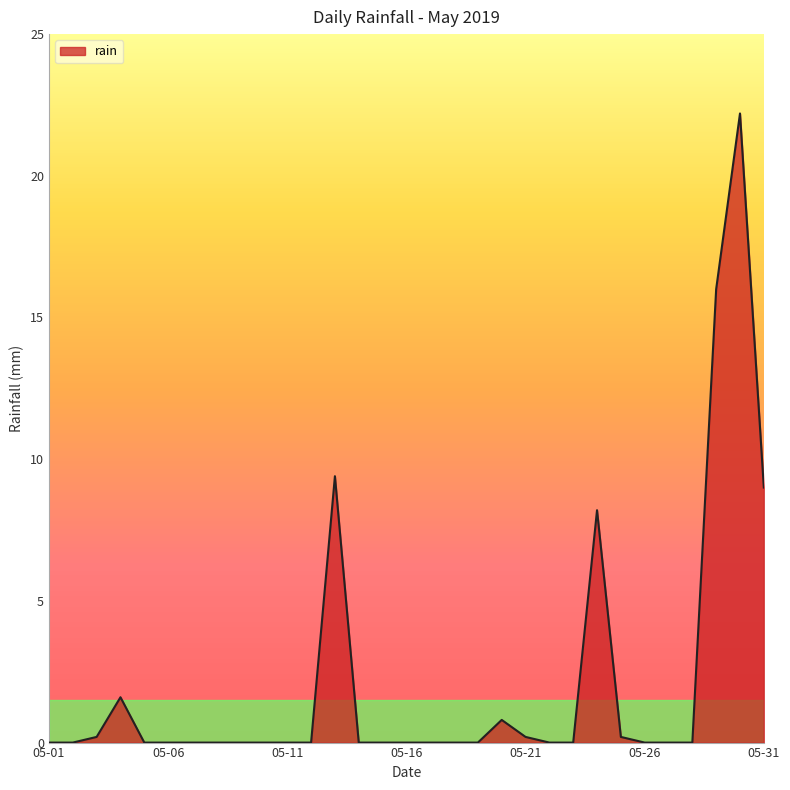

What is the difference between the maximum and minimum values?

22.2